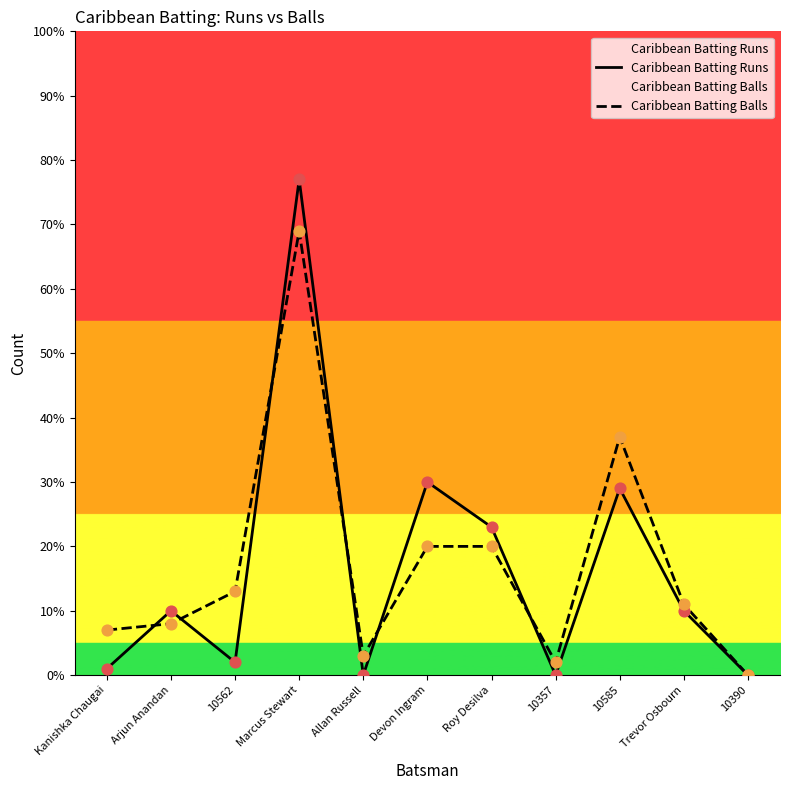

Is the value of Caribbean Batting Balls at Trevor Osbourn greater than the value of Caribbean Batting Runs at 10585?

No